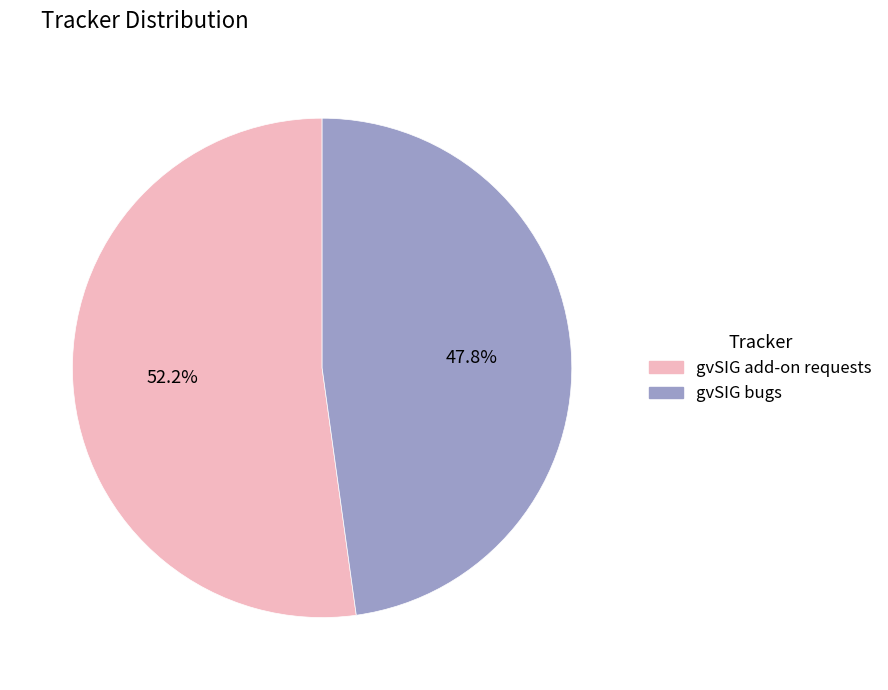

Combined, what portion of the pie is gvSIG bugs and gvSIG add-on requests?

100.0%